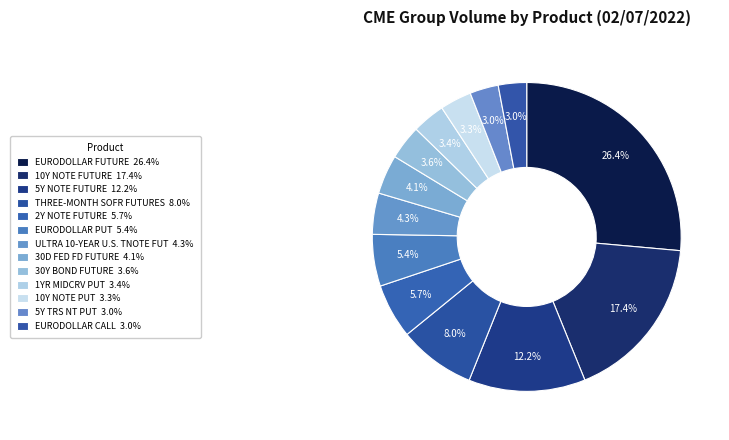

Is the sum of EURODOLLAR PUT and 5Y TRS NT PUT greater than half?

No